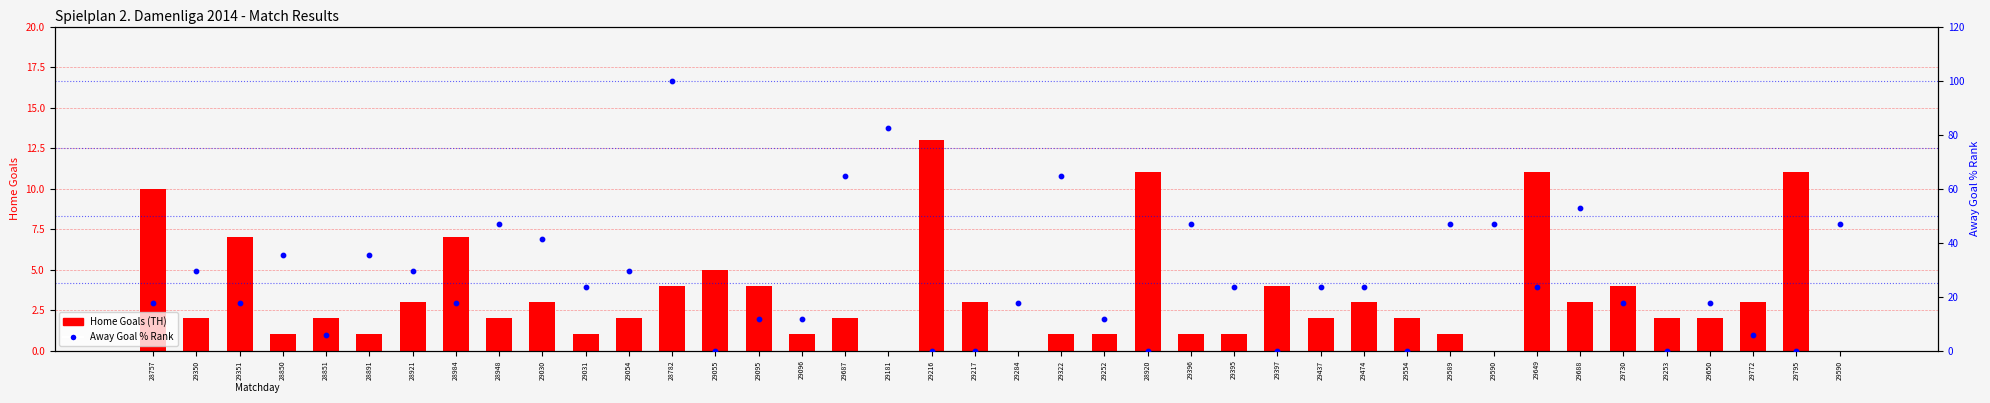

Which series reaches the minimum Y coordinate?

Home Goals (TH)